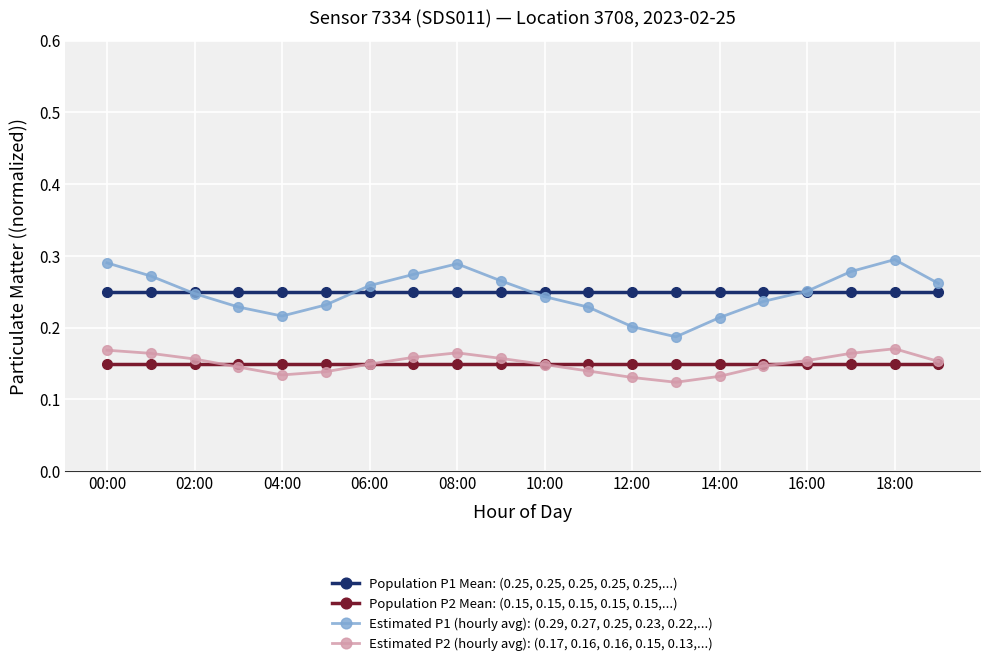

True or false: Population P1 Mean: (0.25, 0.25, 0.25, 0.25, 0.25,...) and Estimated P2 (hourly avg): (0.17, 0.16, 0.16, 0.15, 0.13,...) intersect in this chart.

False